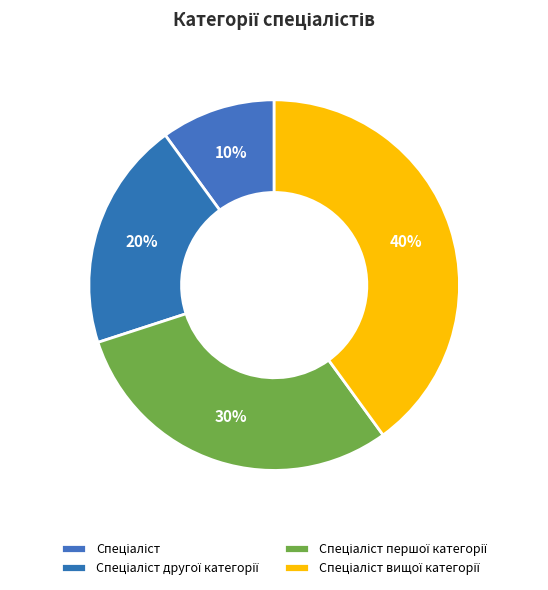

How many segments does this pie chart have?

4